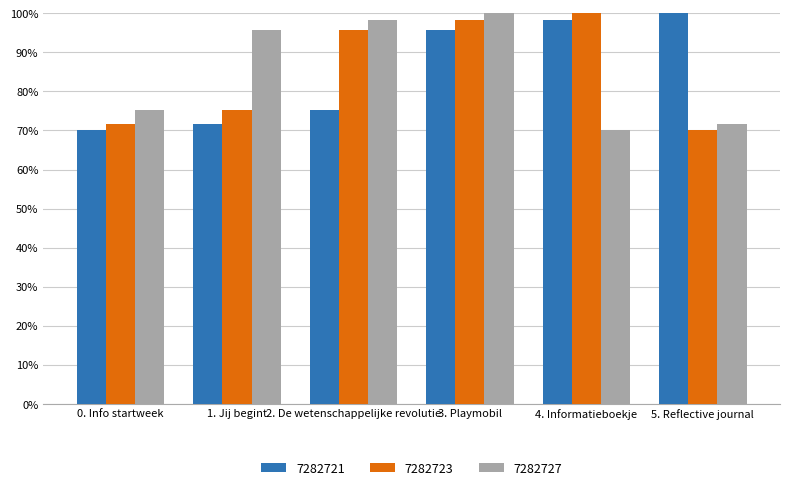

Are the bars horizontal?

No